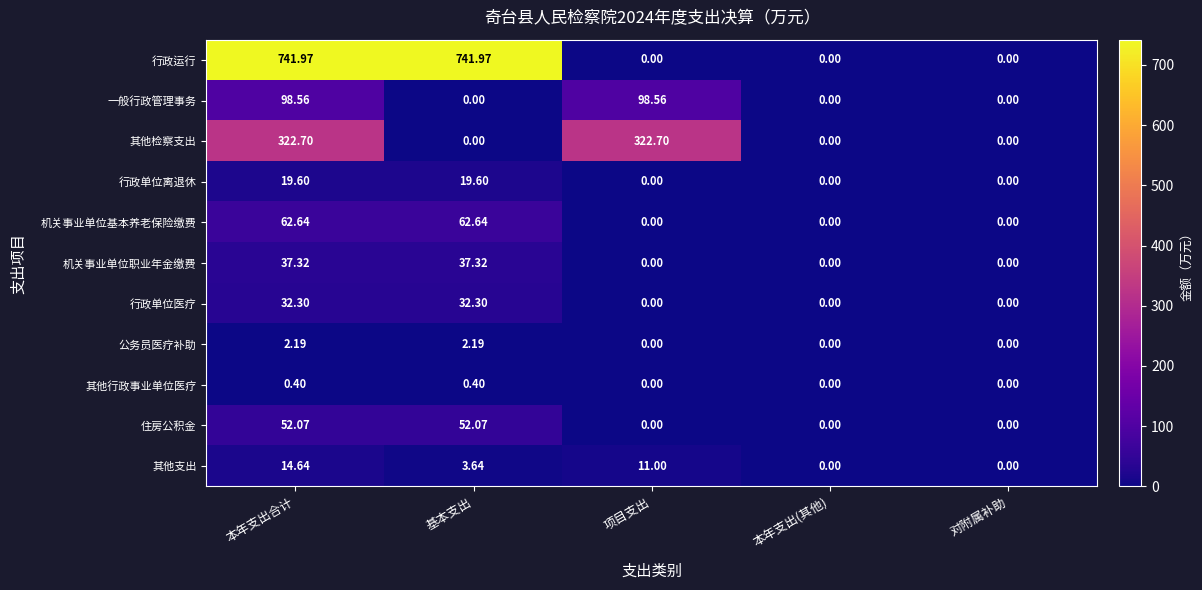

What is the maximum value shown in the chart?

742.0